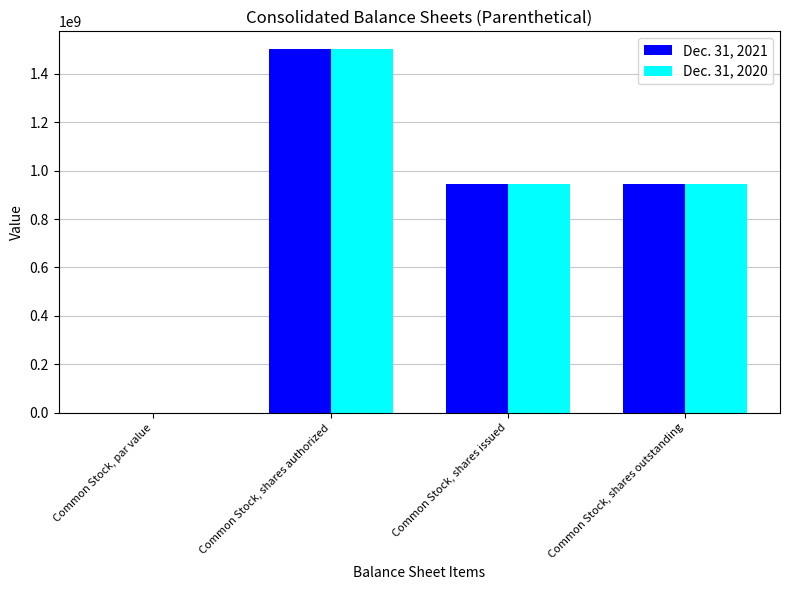

True or false: Dec. 31, 2020 has a value of 0.0 at Common Stock, par value.

True